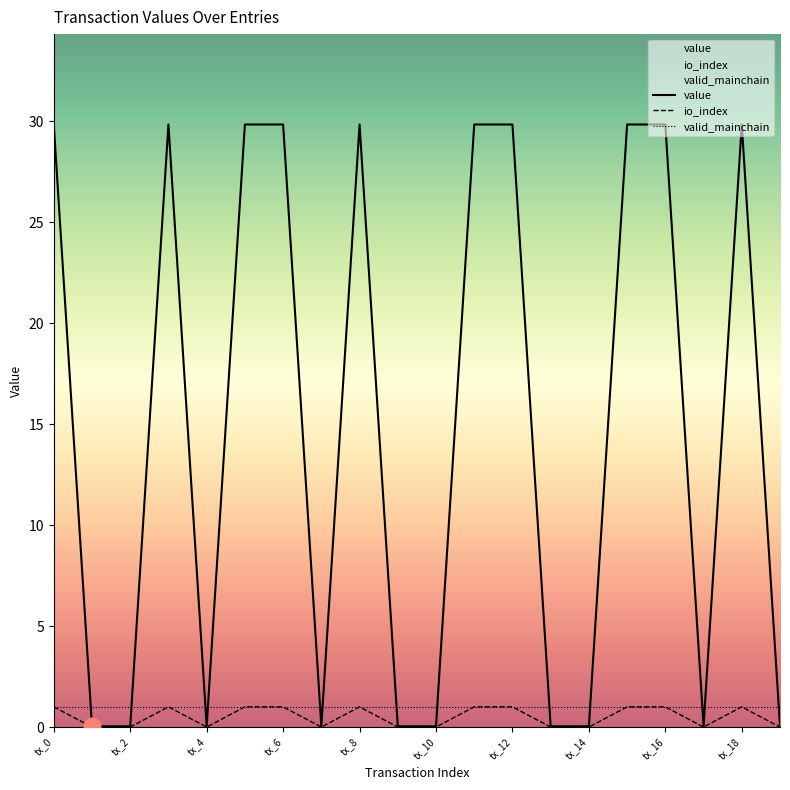

Is it true that value equals 0.0 at tx_14?

True